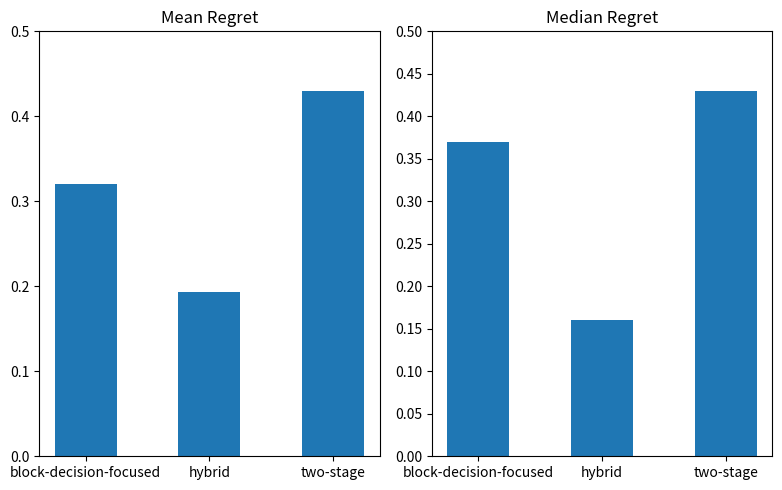

Rank the series by their maximum value, from highest to lowest.

mean pctchgSharesOwned, median pctchgSharesOwned